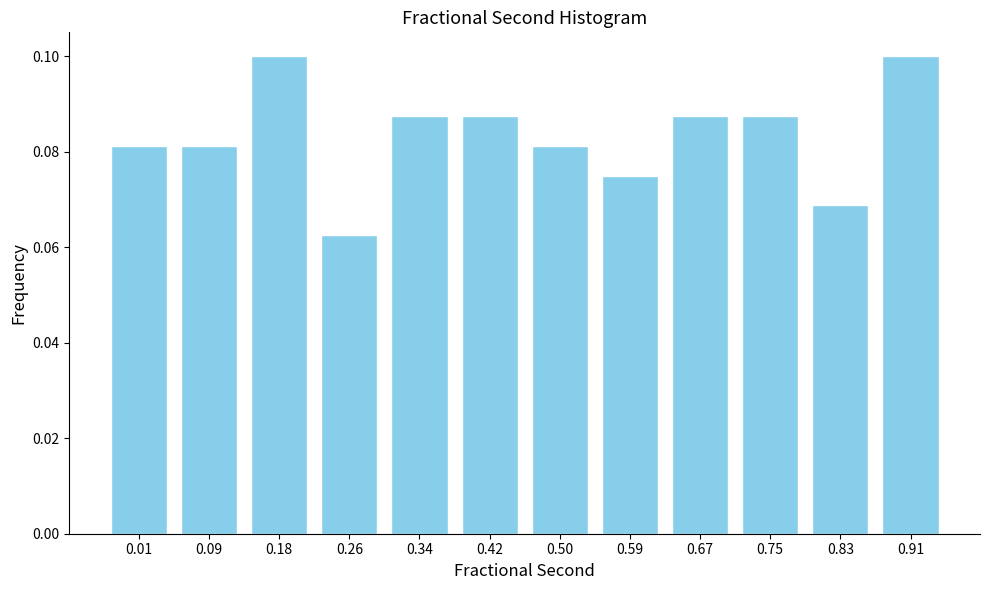

How many values are between 0 and 1?

12